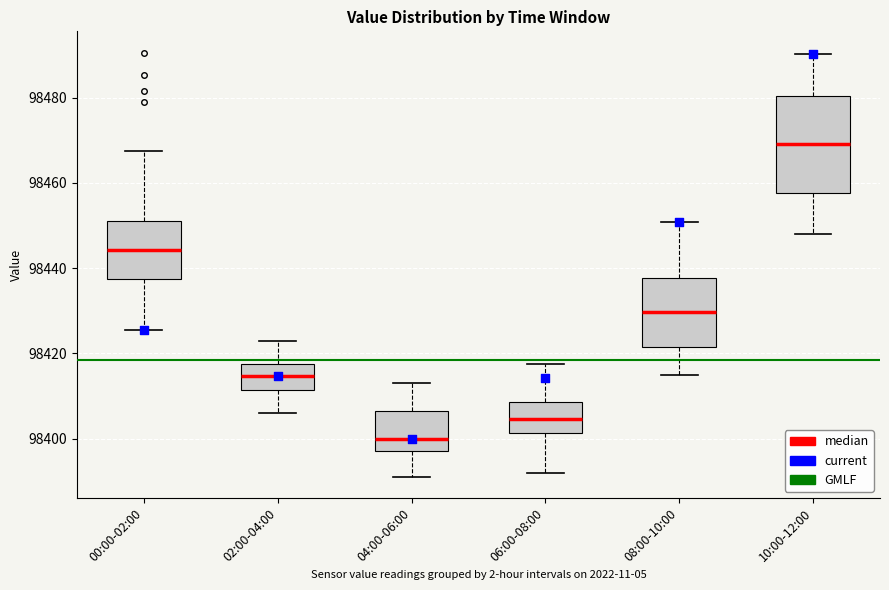

Which box has the highest median line?

10:00-12:00